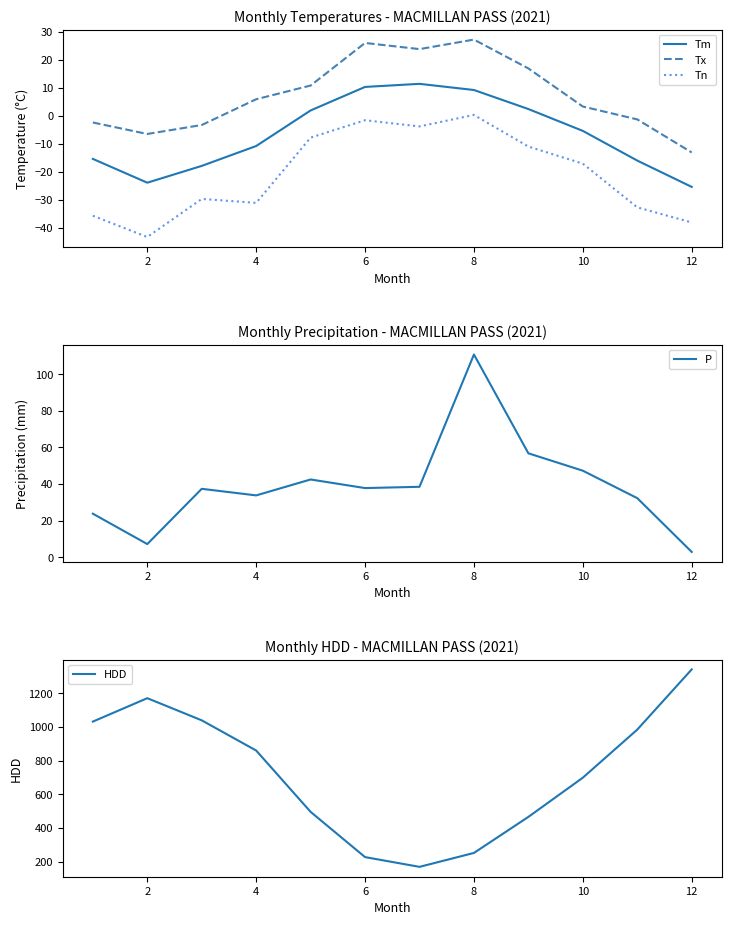

What is the minimum value for Tx?

-13.0